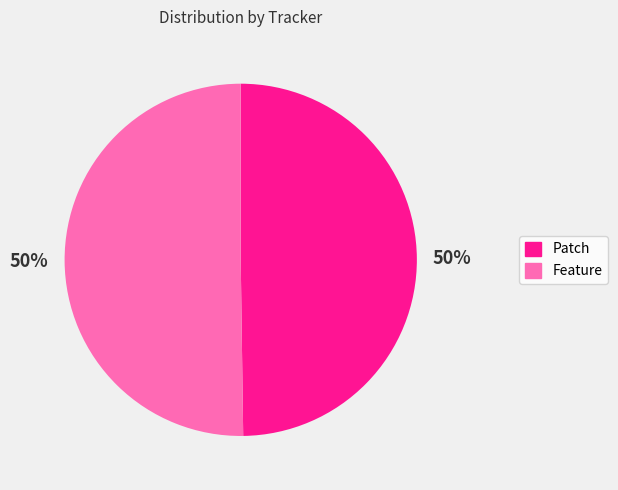

Do Feature and Patch together represent more than half of the pie?

Yes